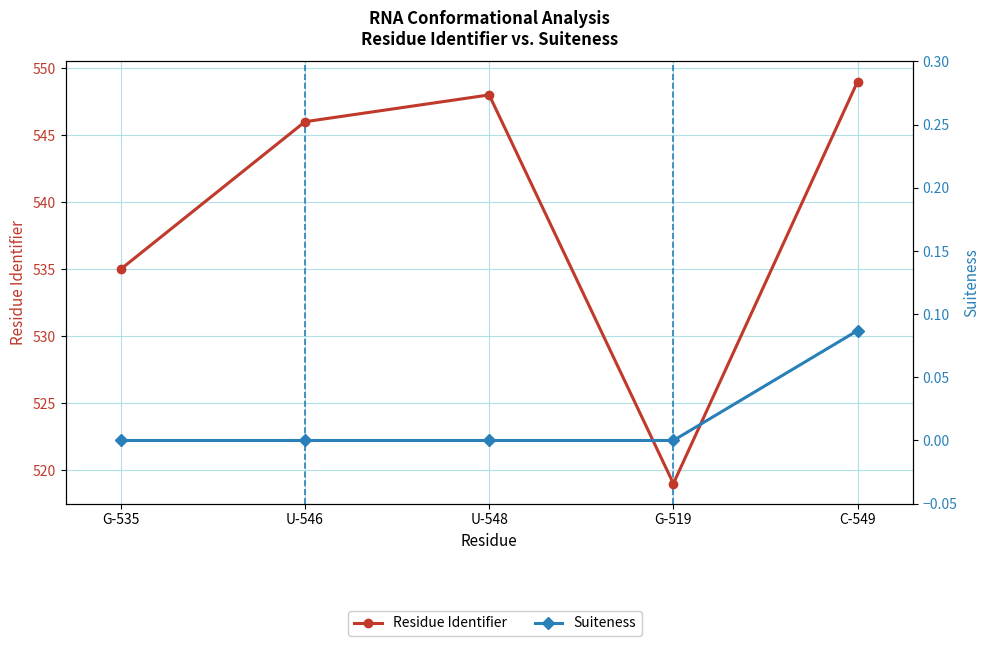

The value of Residue Identifier at U-548 is 263.4. True or false?

False